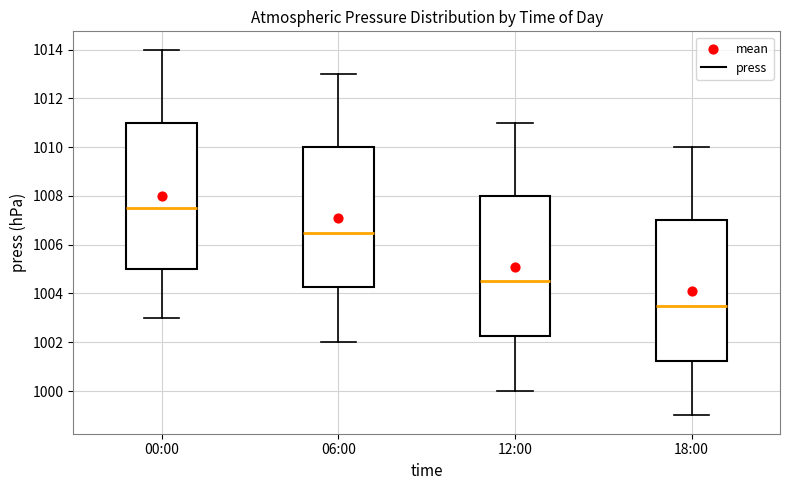

Which box has the lowest median line?

18:00